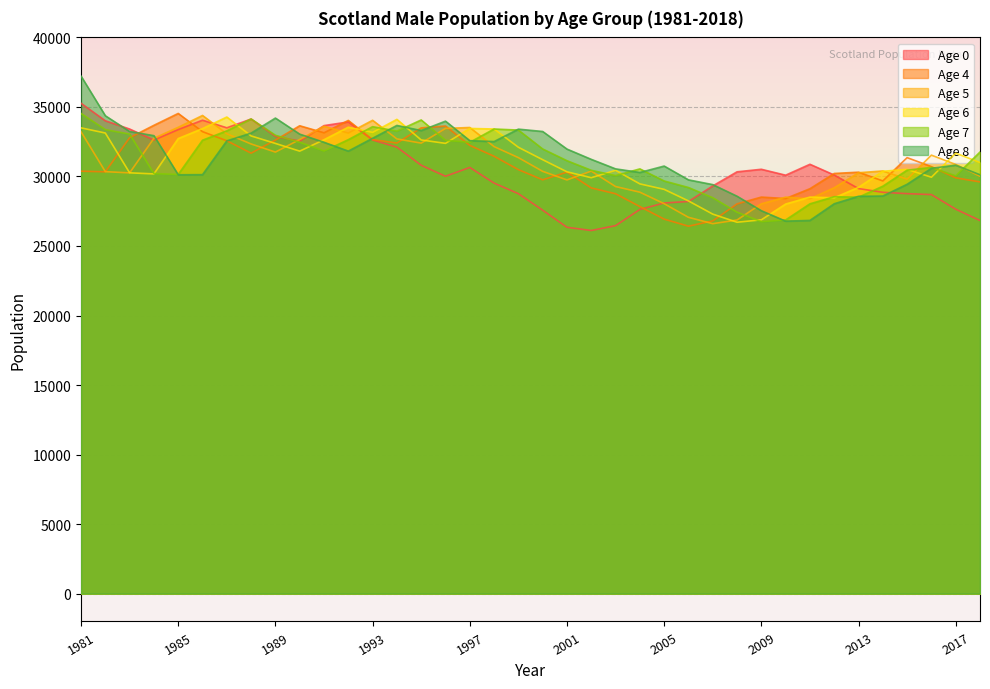

What is the value of the age_8 point at the 4th from the left?

32935